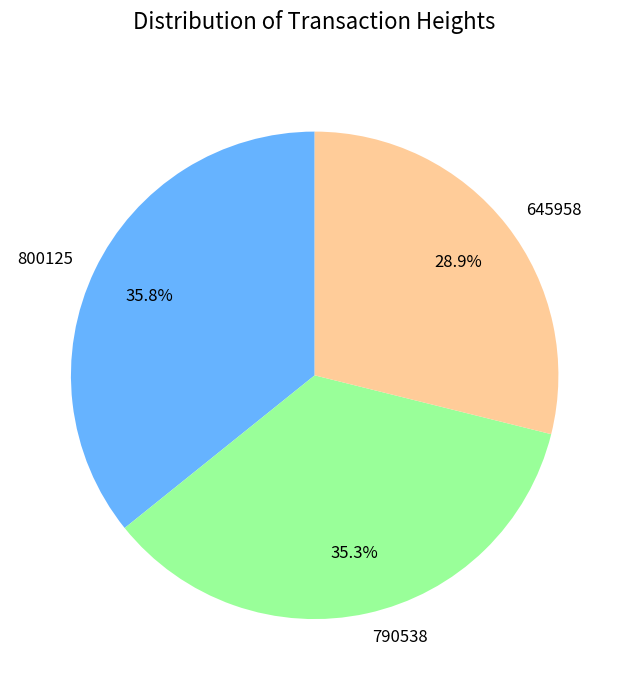

Count the number of slices in the pie.

3